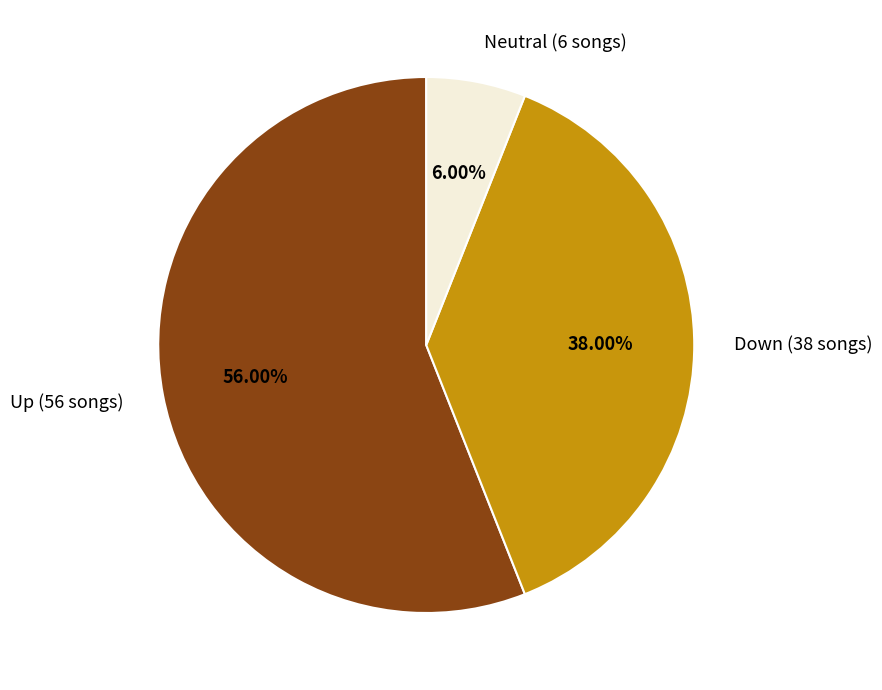

Do Neutral (6 songs) and Up (56 songs) together represent more than half of the pie?

Yes